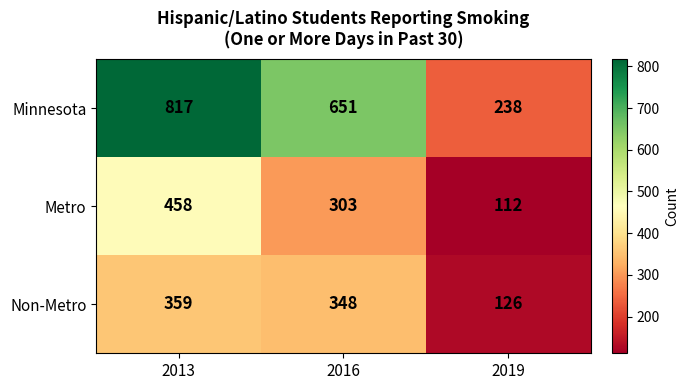

The Non-Metro series shows 241 at 2016. True or false?

False